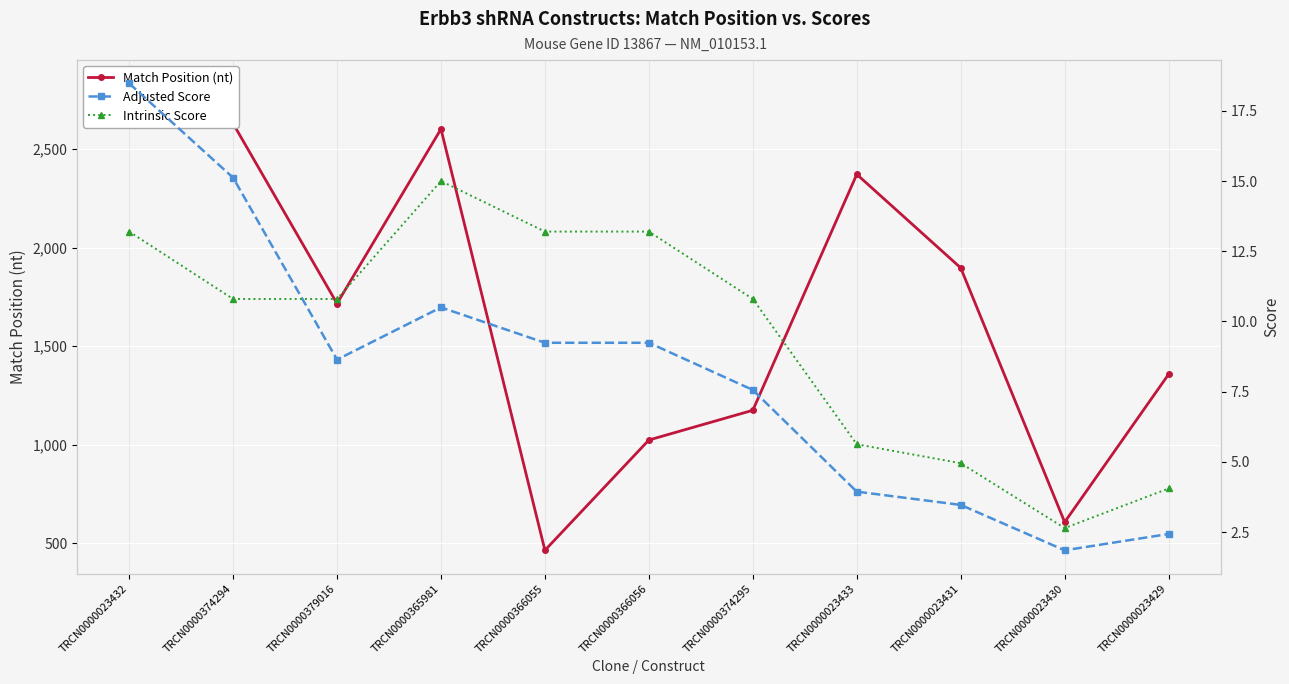

What is the value of the Adjusted Score point at the 11th from the left?

2.4